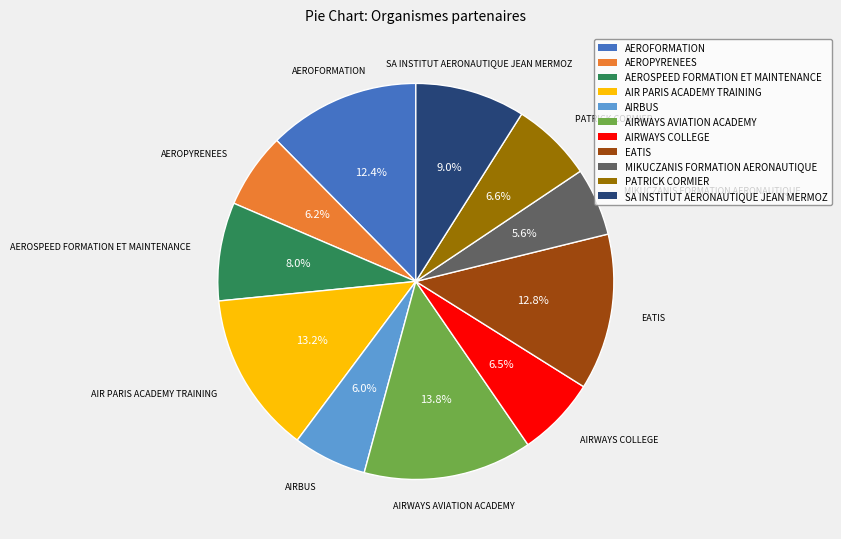

To the nearest percent, what is the average slice percentage?

9%